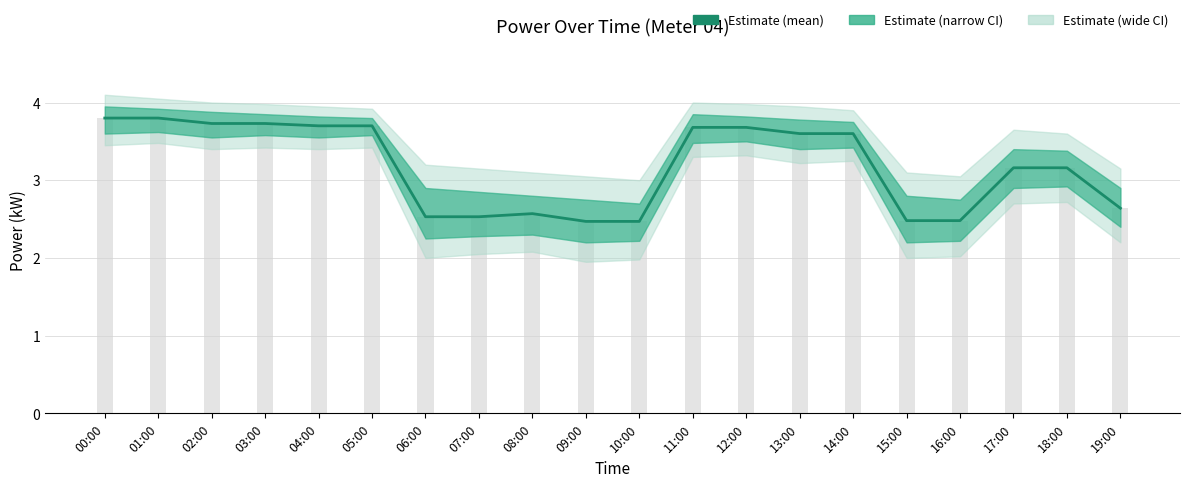

Between 10:00 and 03:00, which is larger?

03:00